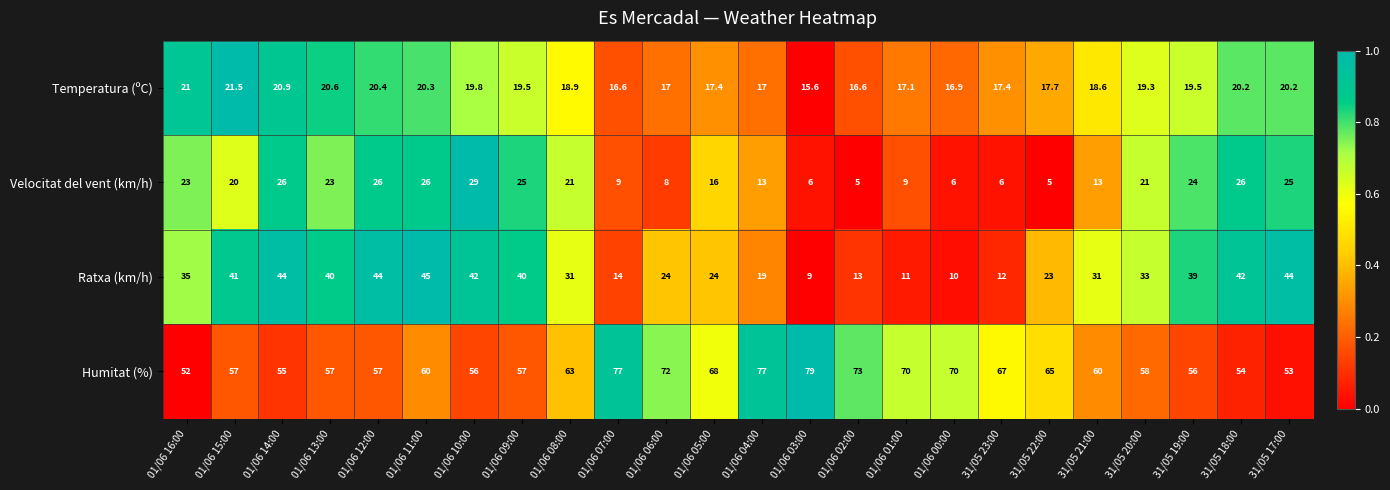

Is it true that Humitat (%) equals 88.0 at 01/06 10:00?

False